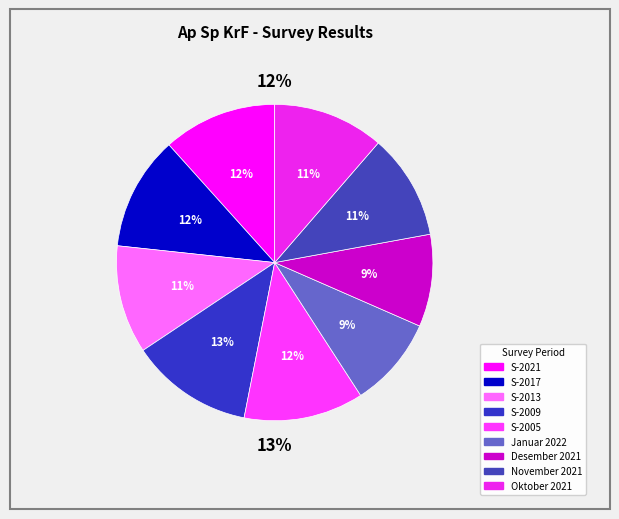

Do S-2021 and S-2013 together represent more than half of the pie?

No